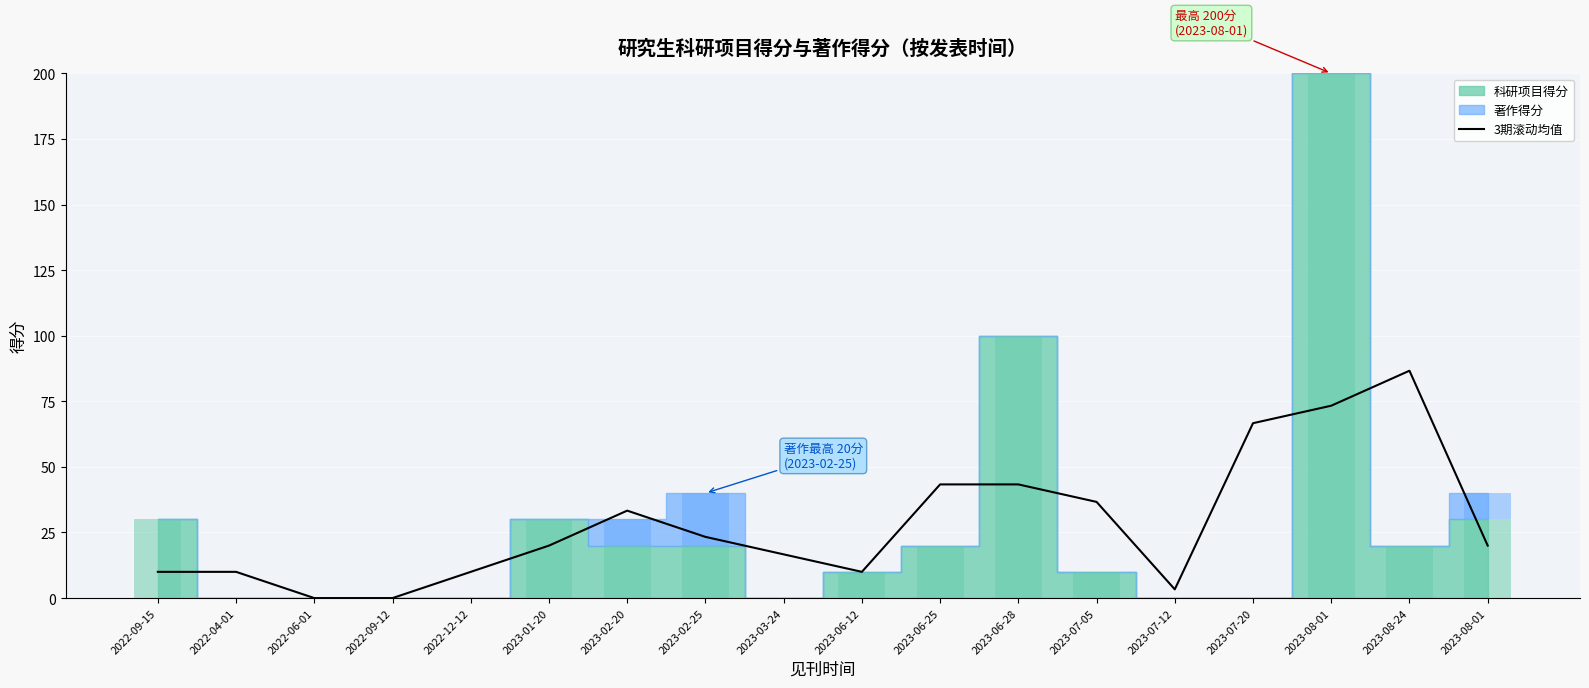

What is the change in value from 2023-06-28 to 2023-07-20?

+23.3